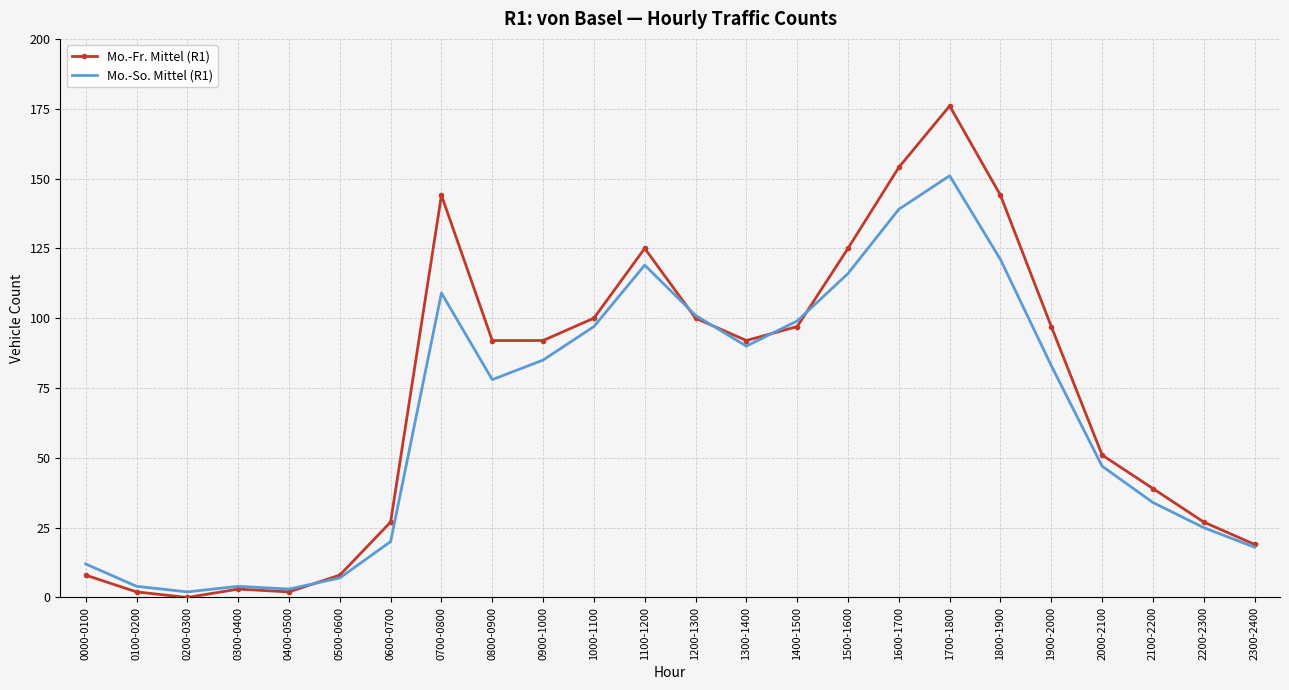

What are all the series names shown in the legend?

Mo.-Fr. Mittel (R1), Mo.-So. Mittel (R1)